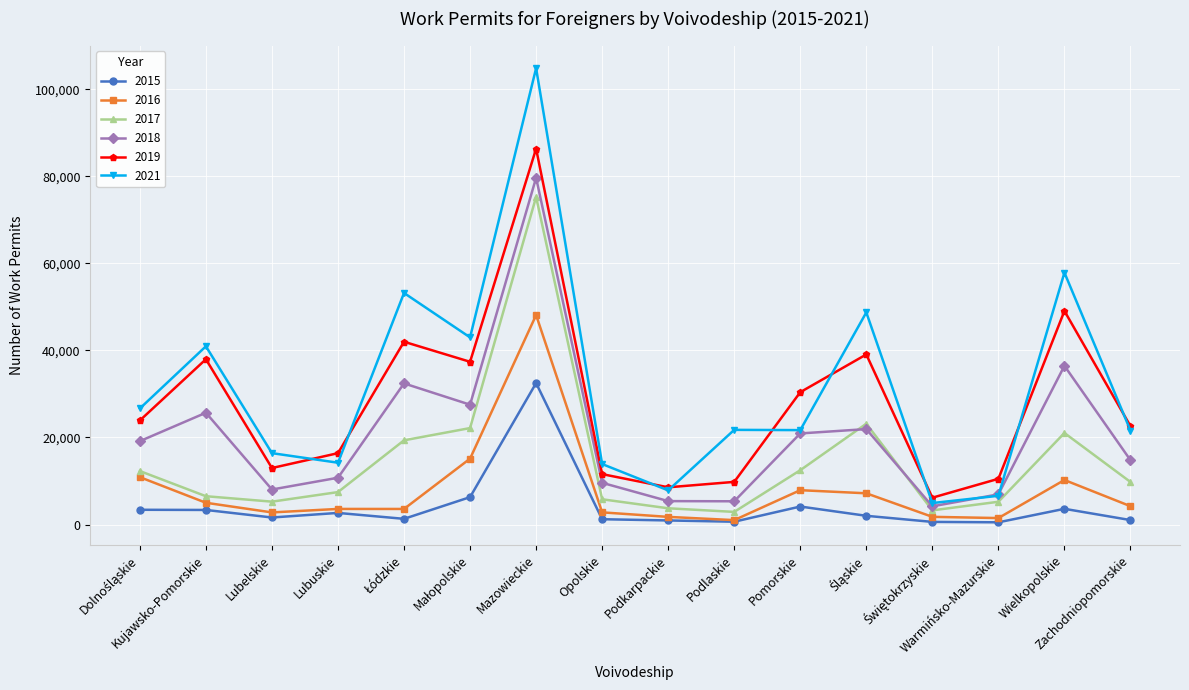

True or false: 2019 and 2016 intersect in this chart.

False